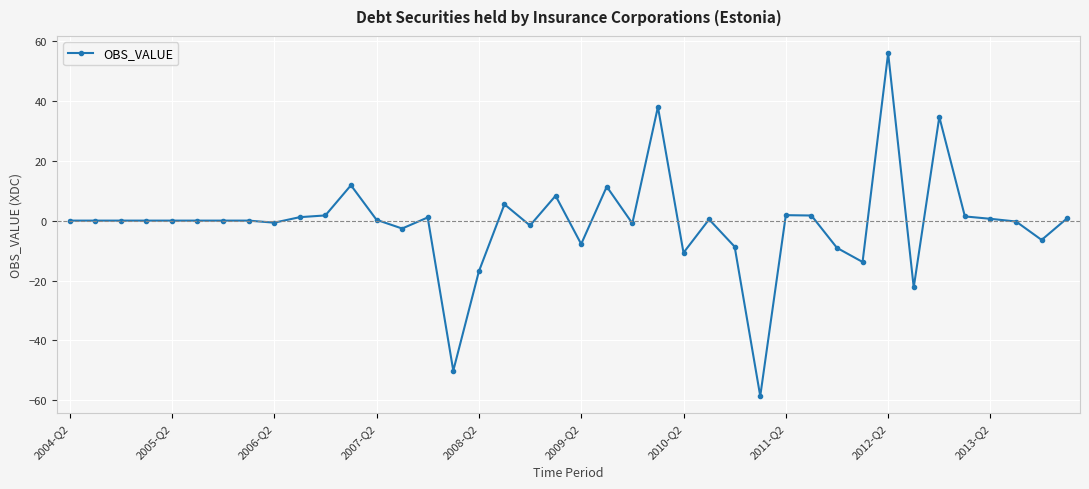

True or false: the data has more than 1 interior local peaks.

True